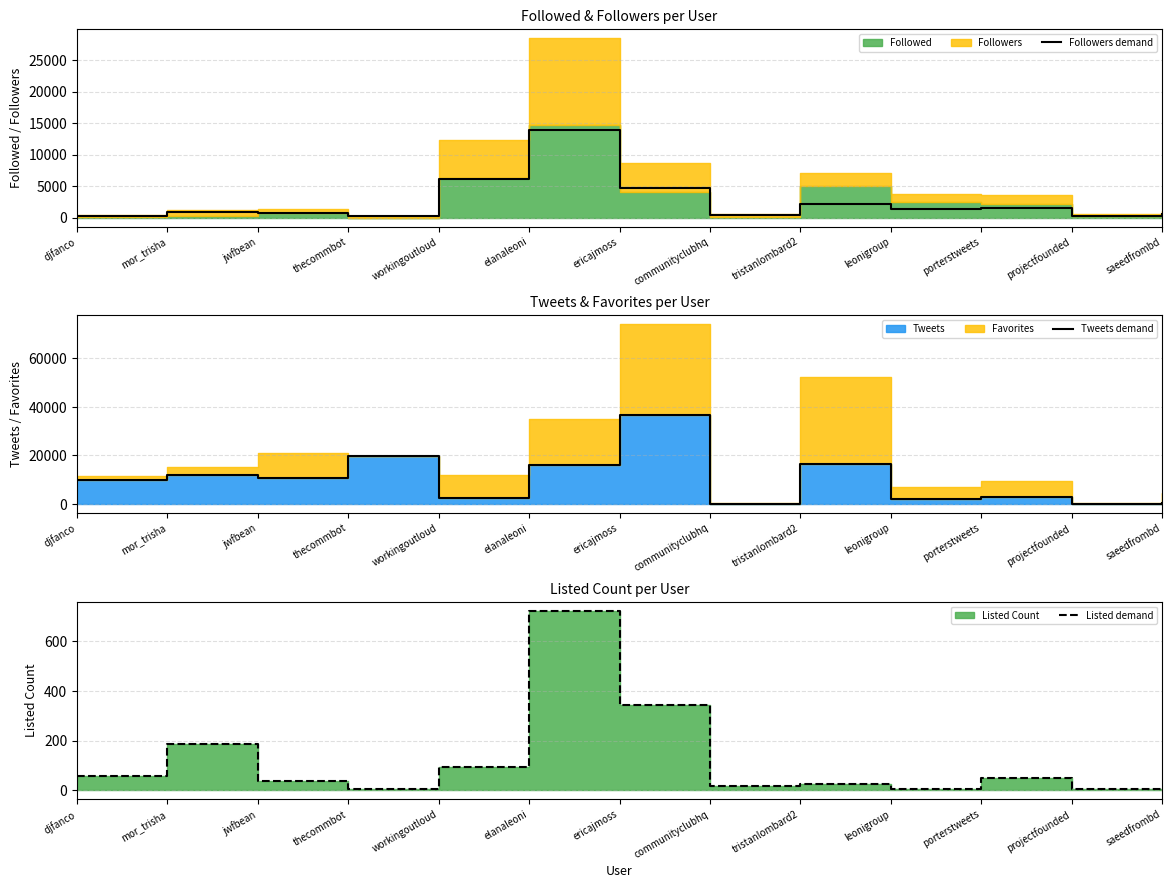

What is the sum of the Tweets demand values at djfanco and thecommbot?

29497